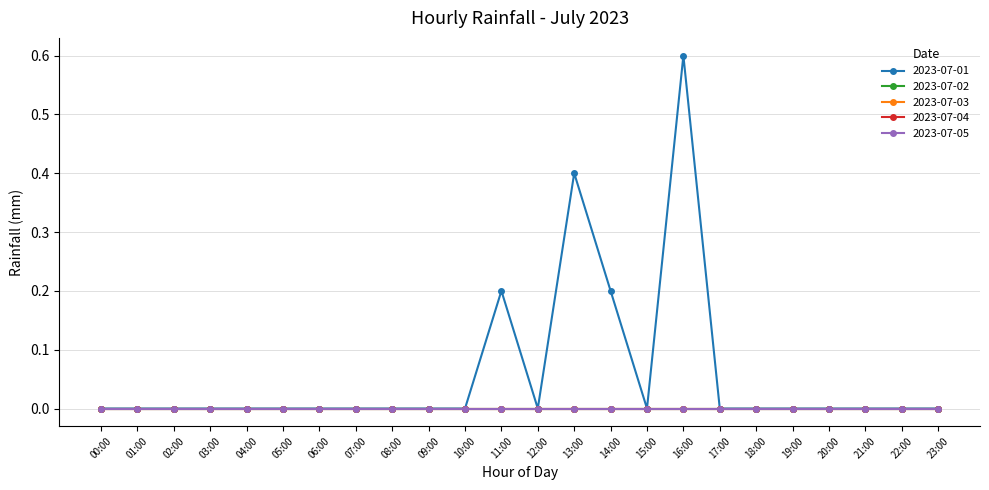

Between 05:00 and 16:00, which series saw the biggest shift?

2023-07-01